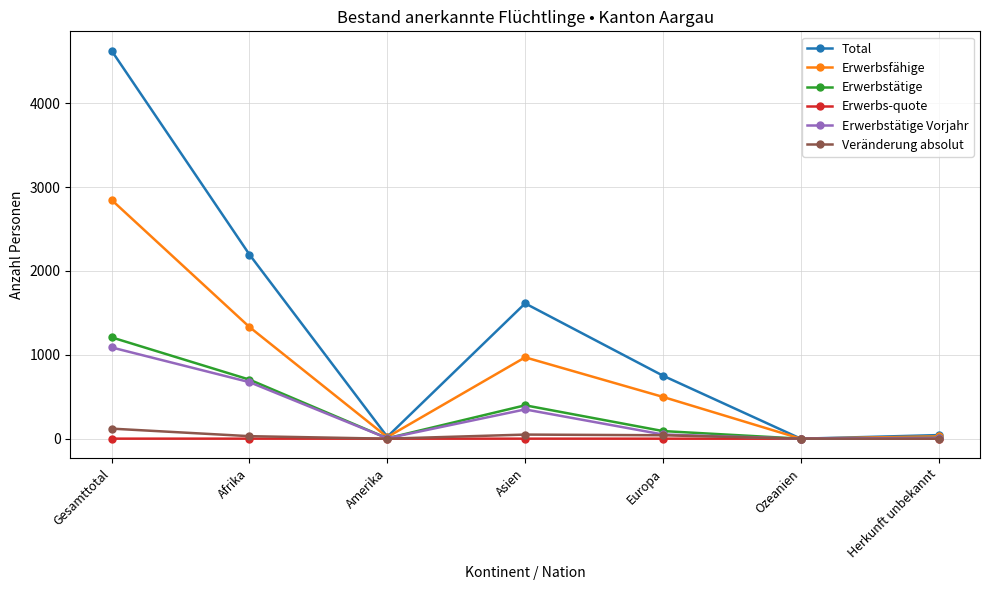

Is it true that Erwerbstätige Vorjahr equals 1865.4 at Gesamttotal?

False